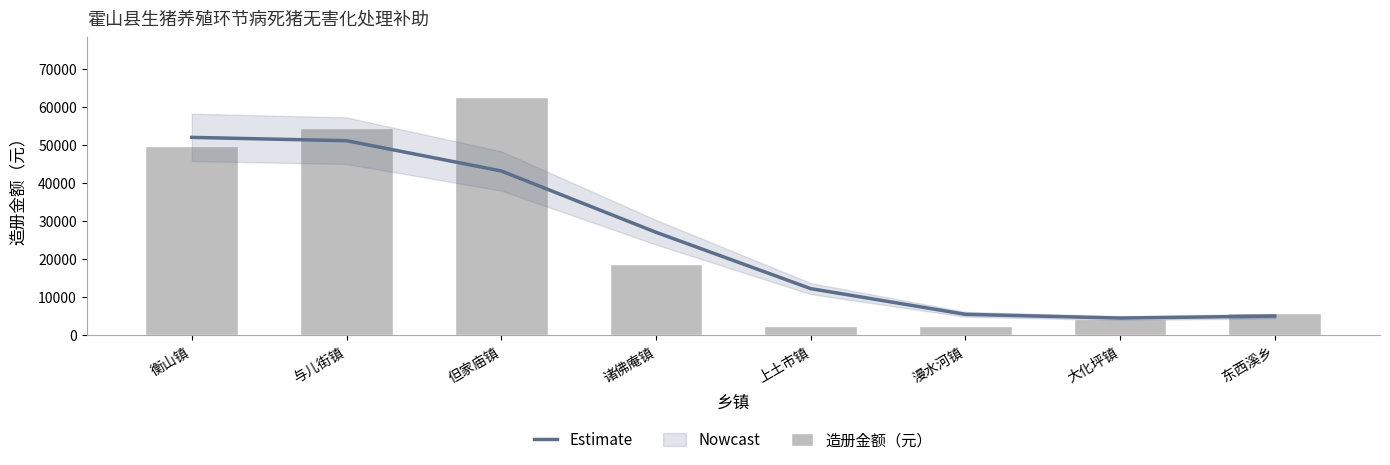

At how many categories does at least one series exceed 35950?

3